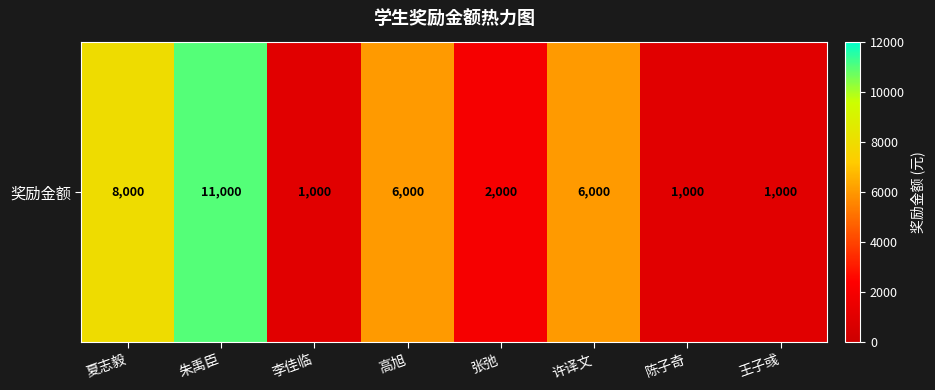

What is the sum of all values?

36000